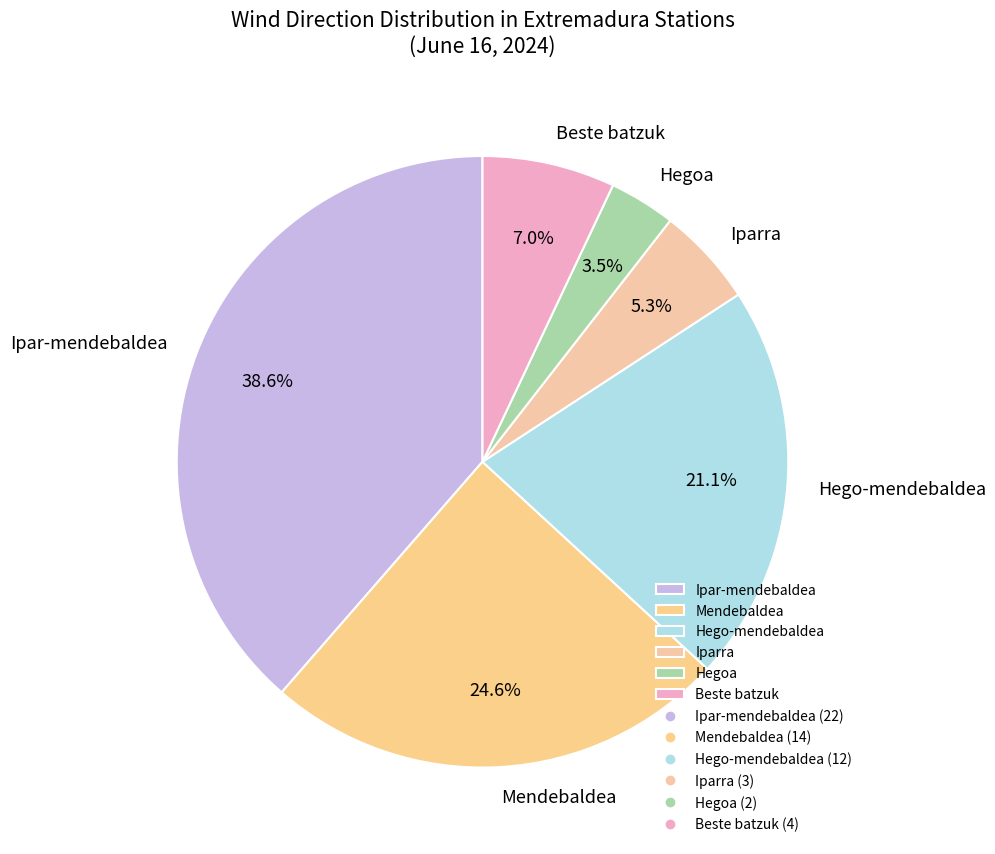

Rank the categories by value from lowest to highest.

Hegoa, Iparra, Beste batzuk, Hego-mendebaldea, Mendebaldea, Ipar-mendebaldea